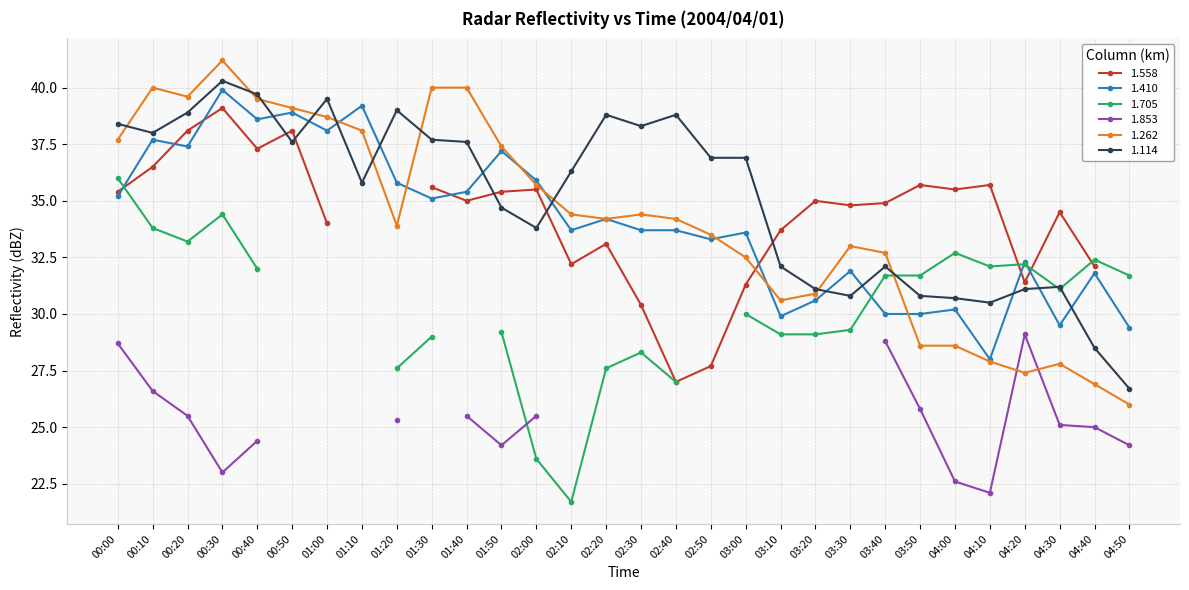

True or false: 1.114 has more than 1 points higher than both neighbors.

True